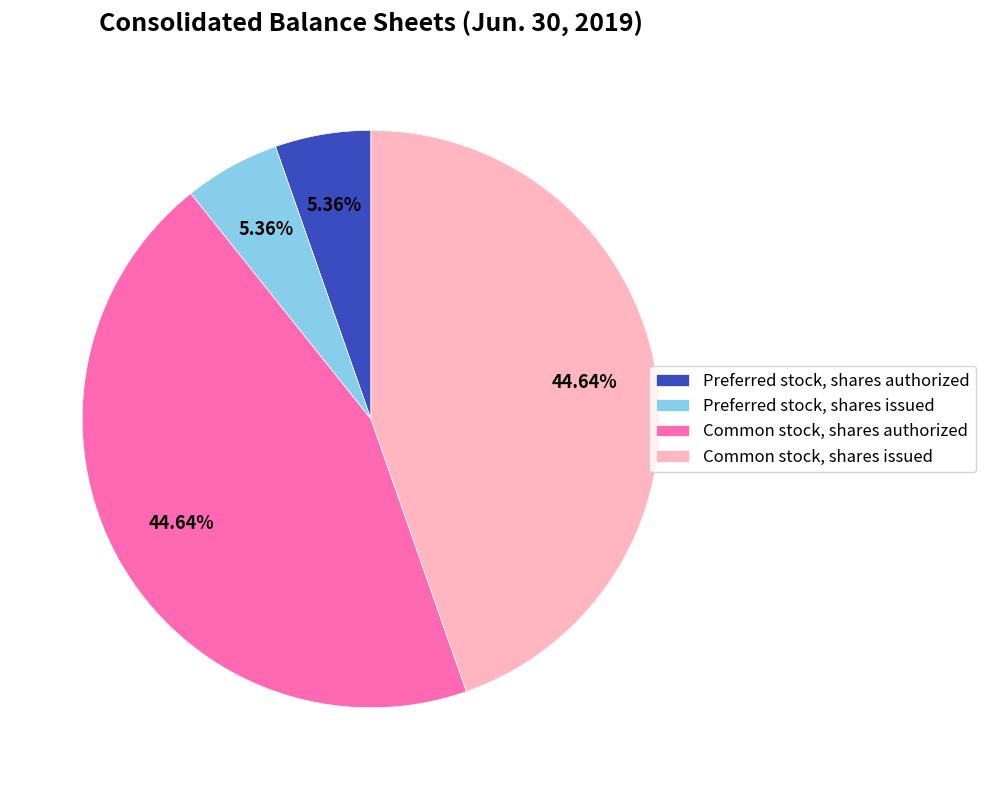

What percentage is NOT represented by Preferred stock, shares authorized?

94.6%